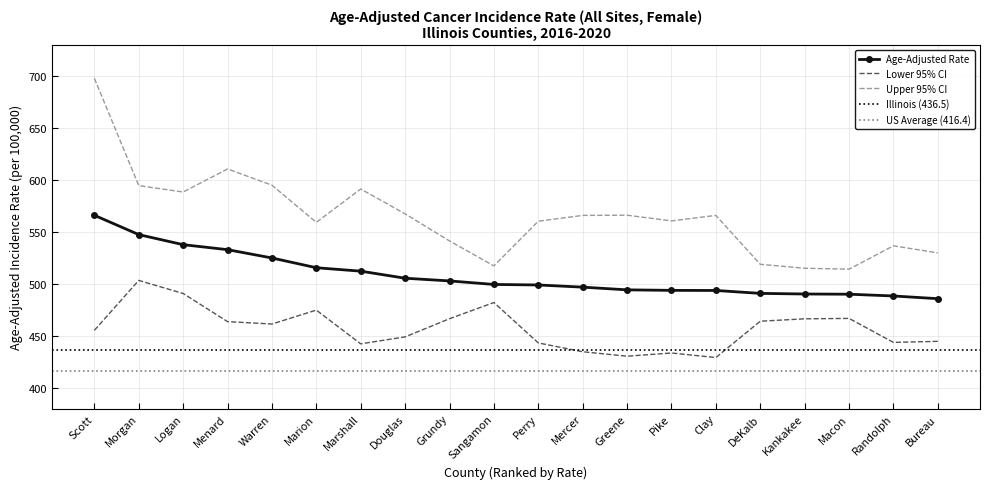

Which has a higher value, Menard or Pike?

Menard